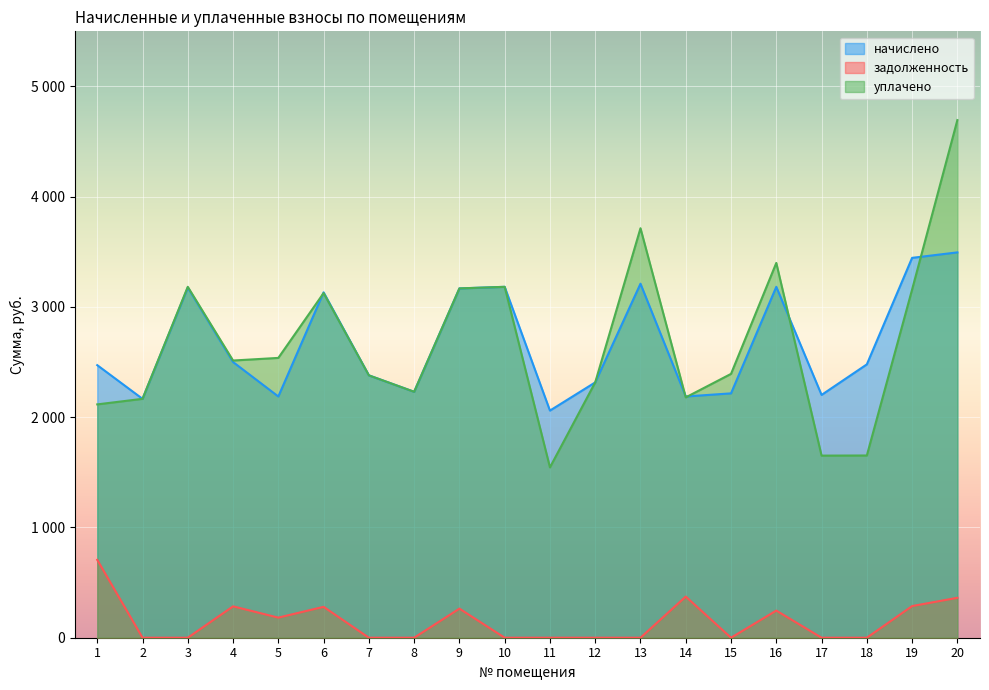

Which series has the widest spread of values?

уплачено